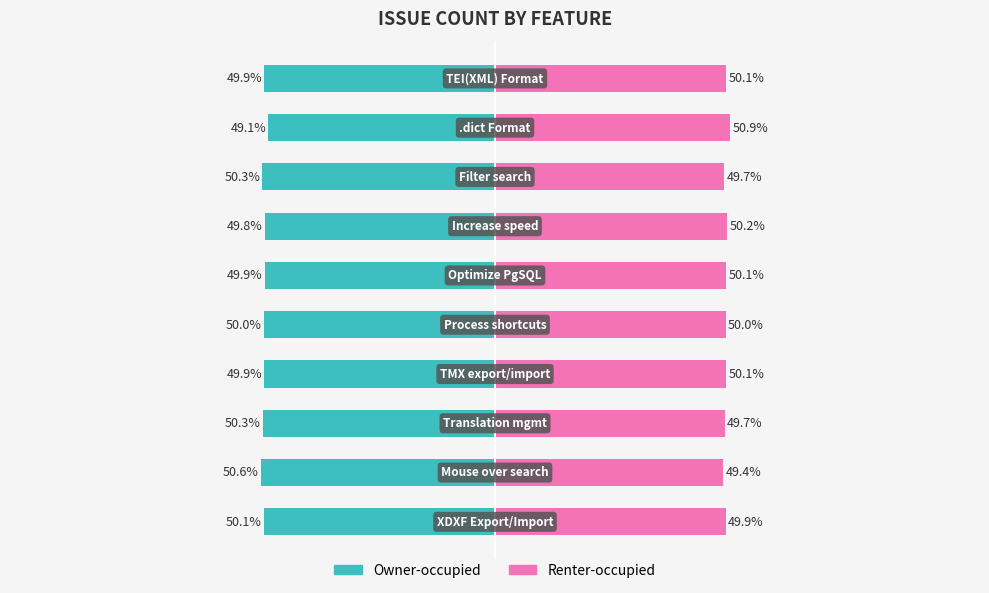

Reading right to left, transcribe all the data shown in this chart.

Owner-occupied: -49.9	-49.1	-50.3	-49.8	-49.9	-50.0	-49.9	-50.3	-50.6	-50.1
Renter-occupied: 50.1	50.9	49.7	50.2	50.1	50.0	50.1	49.7	49.4	49.9